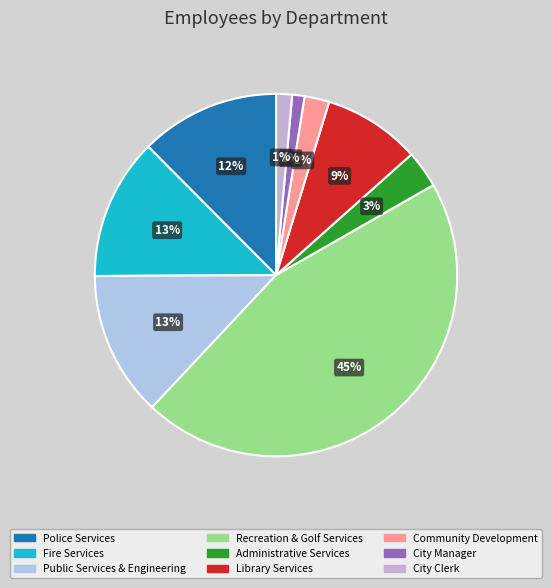

What percentage is the City Manager slice, to the nearest percent?

1%